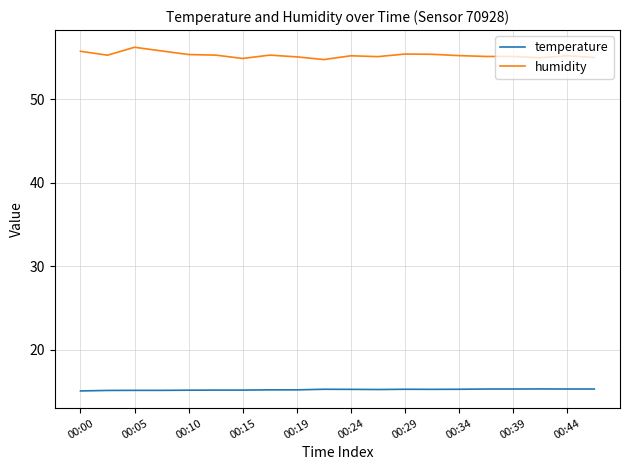

Does the chart have visible grid lines?

Yes